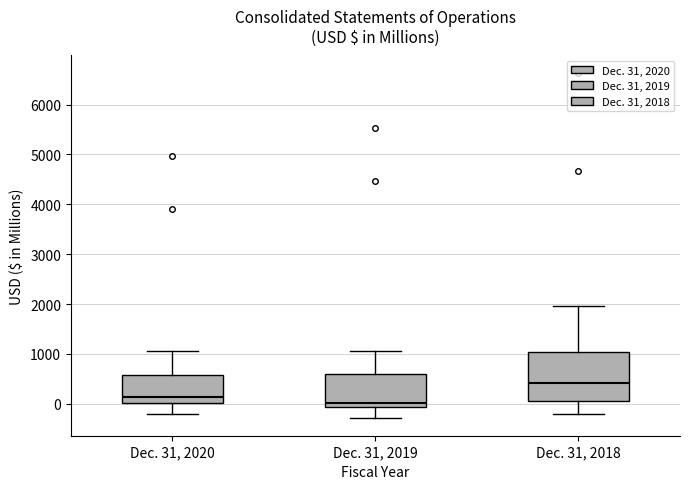

Which box is the tallest, from its lower edge to its upper edge?

Dec. 31, 2018